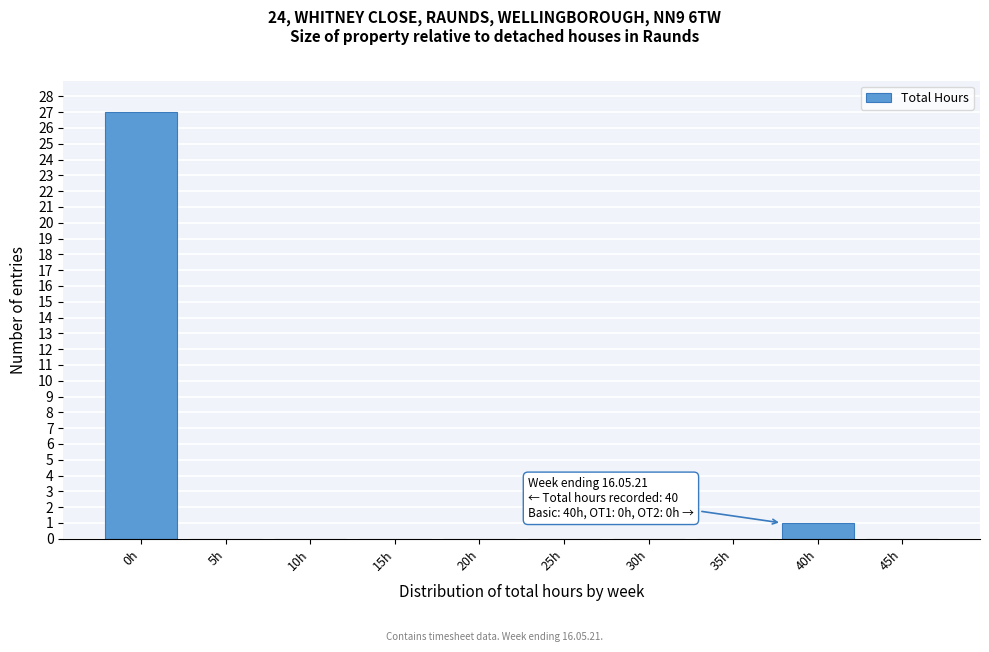

Reading right to left, list all the values displayed in this chart.

45h=0	40h=1	35h=0	30h=0	25h=0	20h=0	15h=0	10h=0	5h=0	0h=27